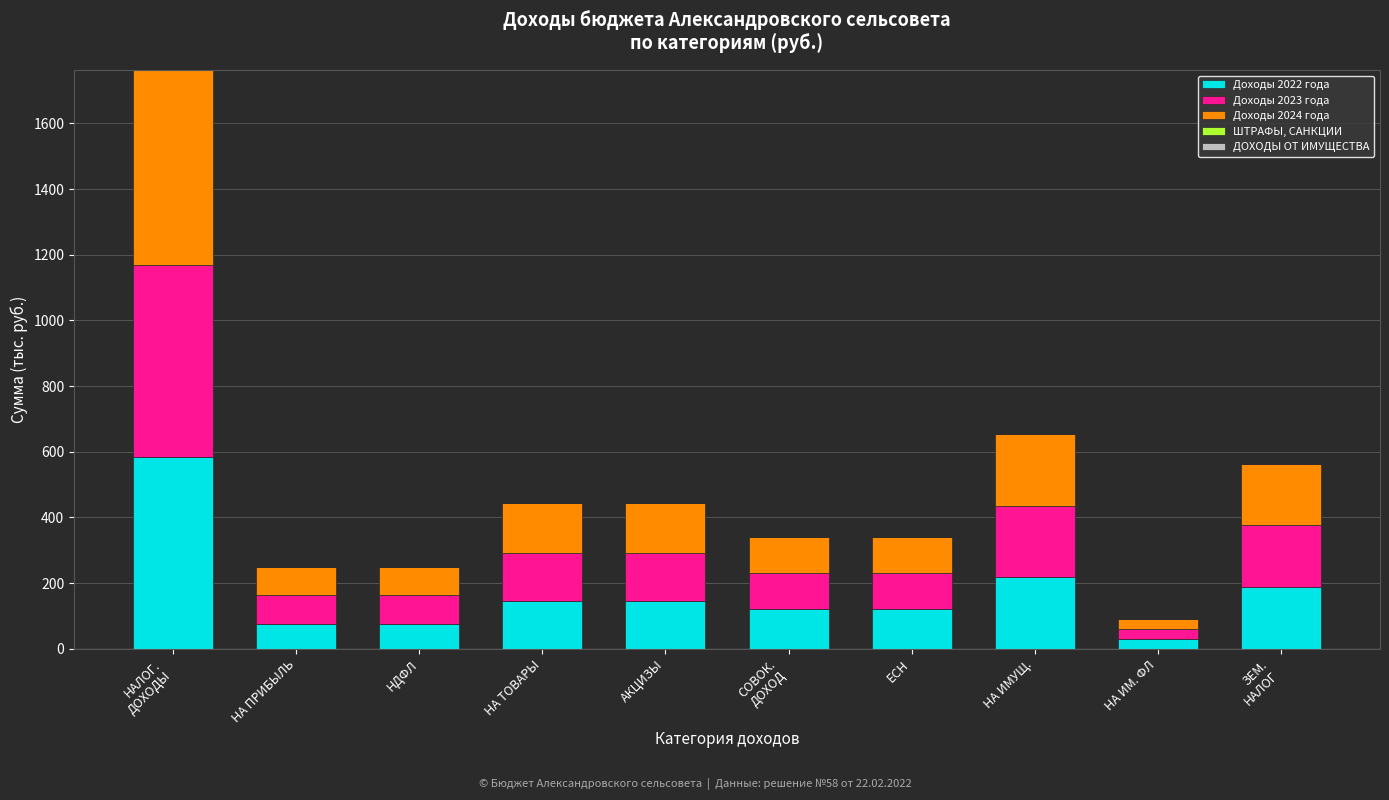

What is the total value across all series at НА ТОВАРЫ?

443.2